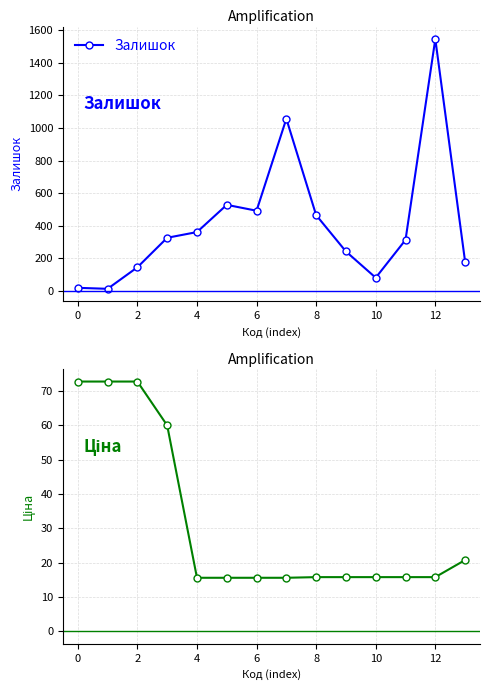

Rank the series by their average value, from lowest to highest.

Ціна, Залишок